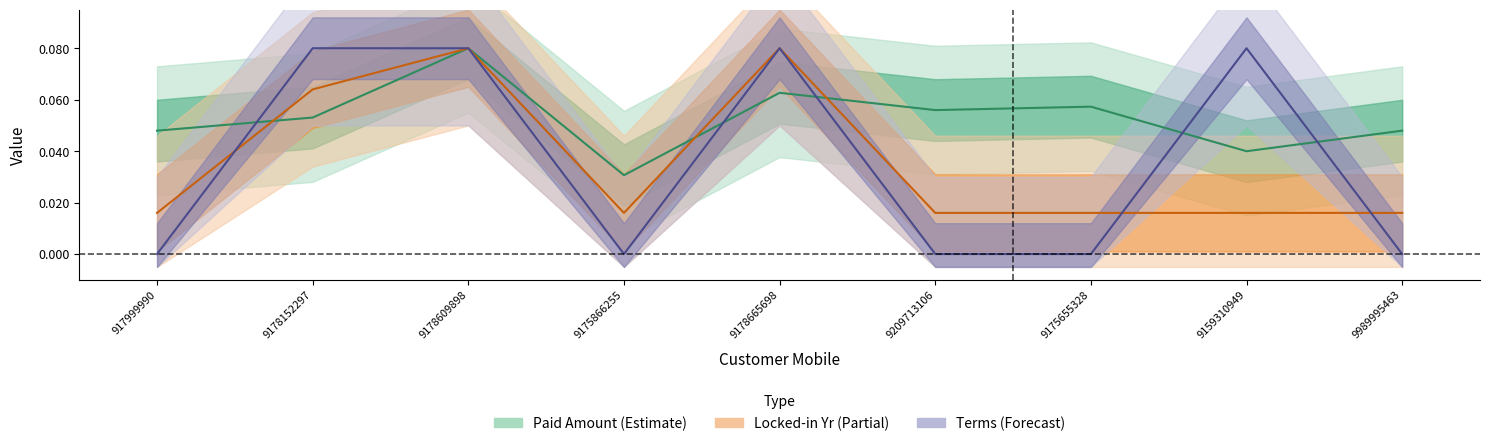

The value of PAID AMOUNT at 9175866255 is 0.0. True or false?

False